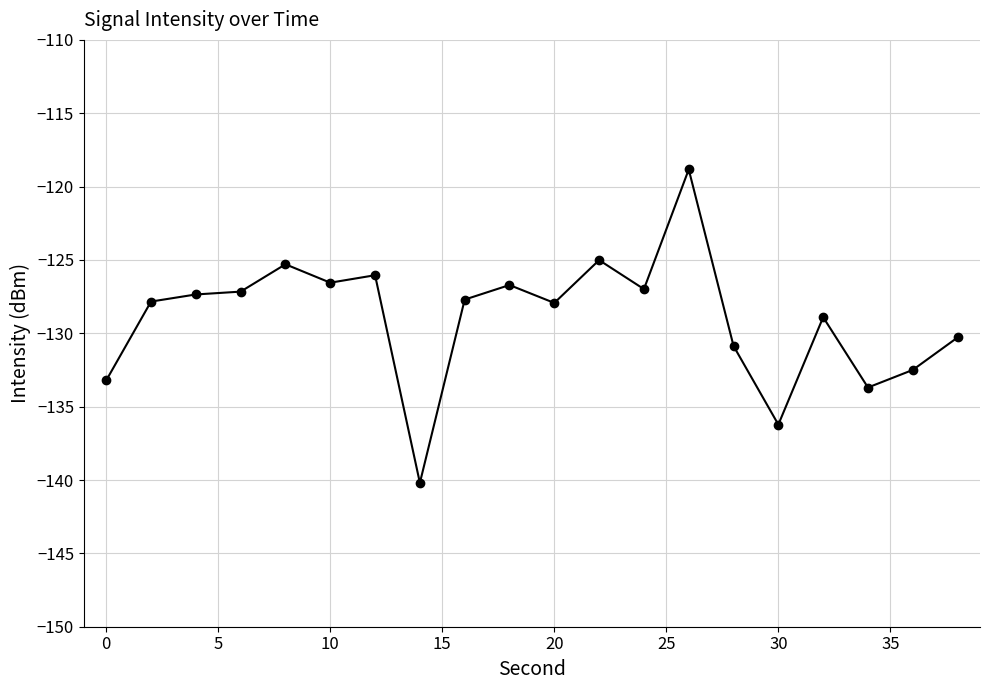

What is the value of the 15th point from the left?

-130.9